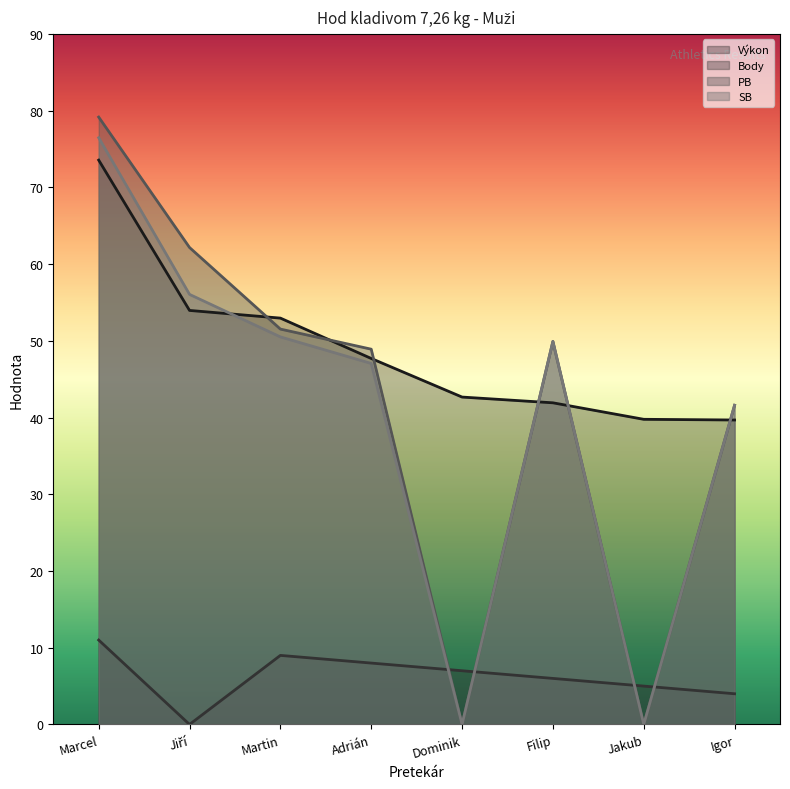

At which label does SB reach its minimum?

Dominik